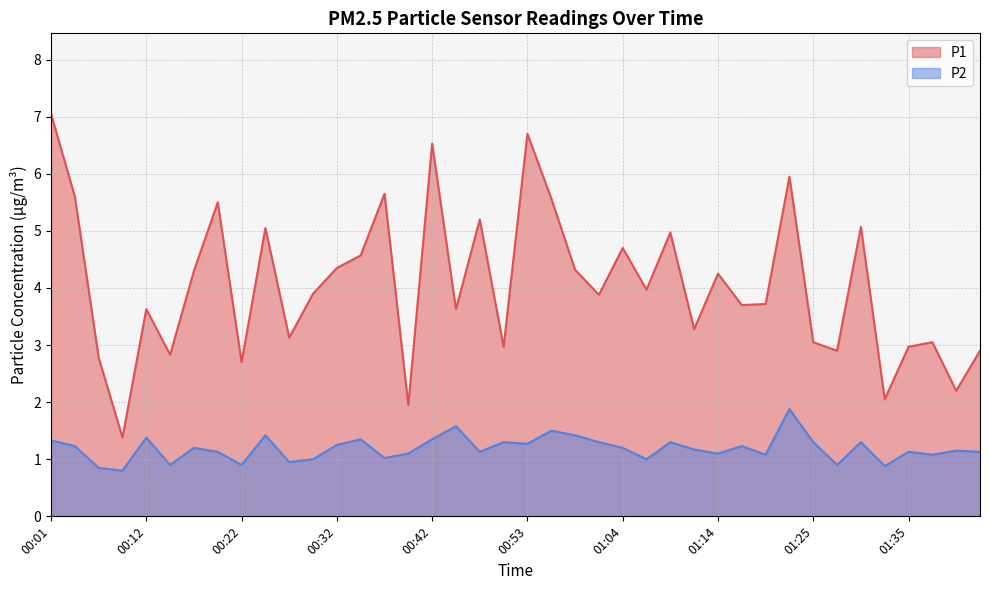

Read the P1 value at 01:20.

3.7